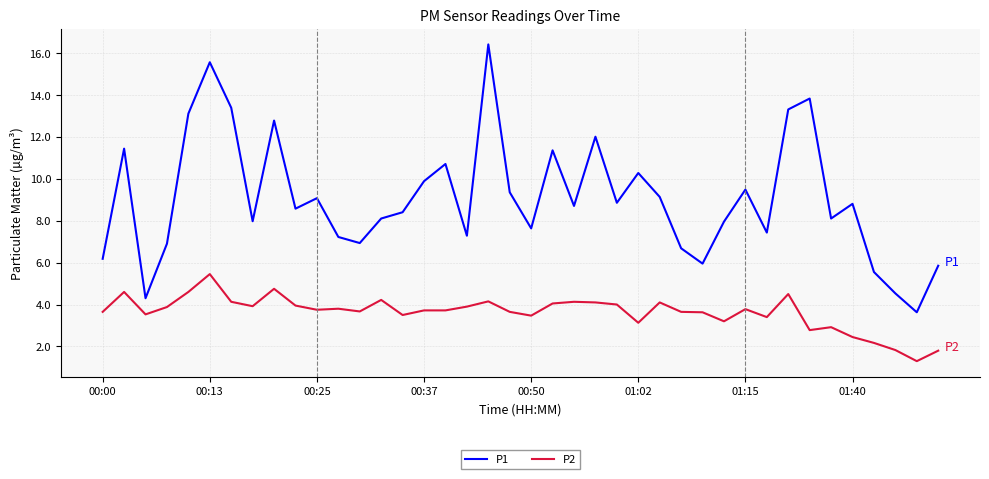

Which series has the largest range (max minus min)?

P1